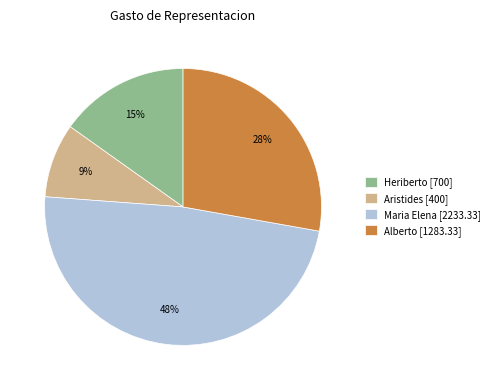

True or false: Maria Elena accounts for 48% of the total.

True